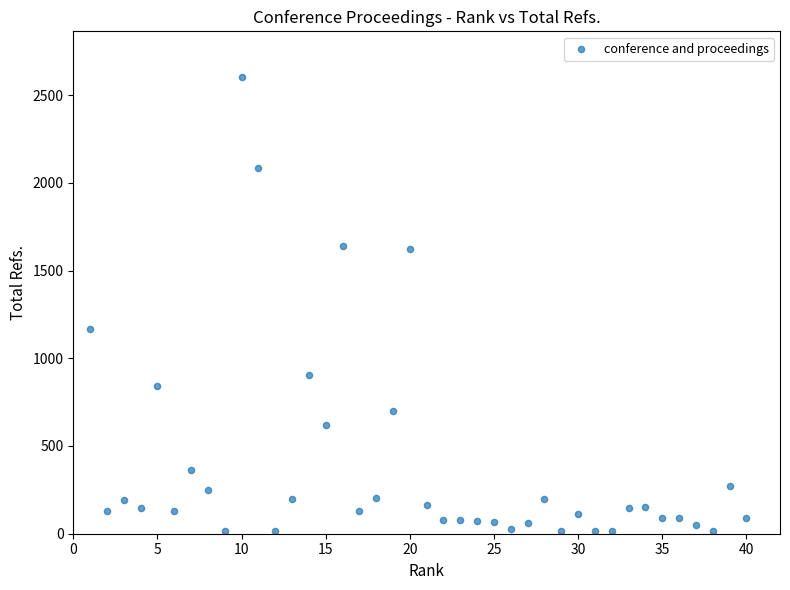

What is the range of X values (max minus min)?

39